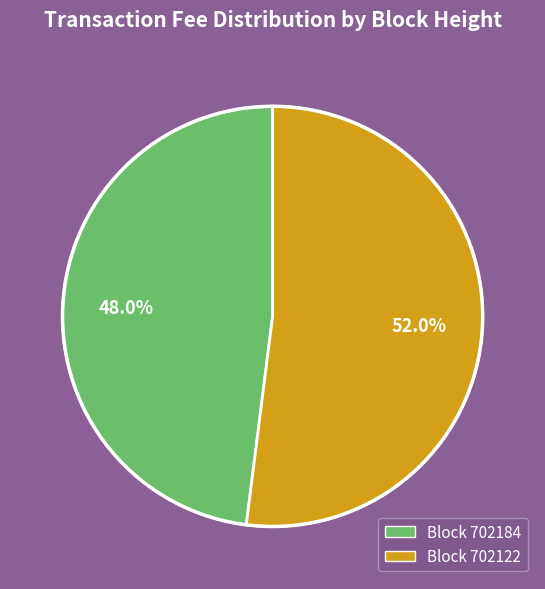

To the nearest percent, what is the difference between the largest and smallest slice percentages?

4%